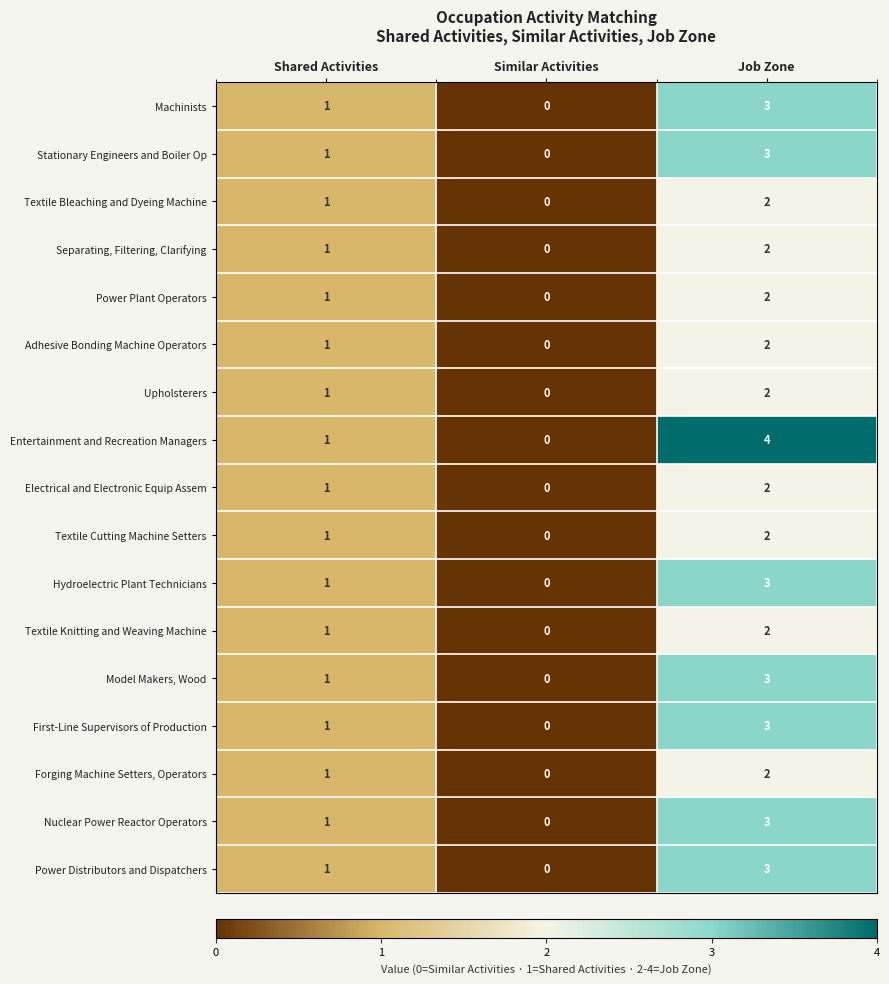

Which series changed the most between Shared Activities and Job Zone?

Entertainment and Recreation Managers